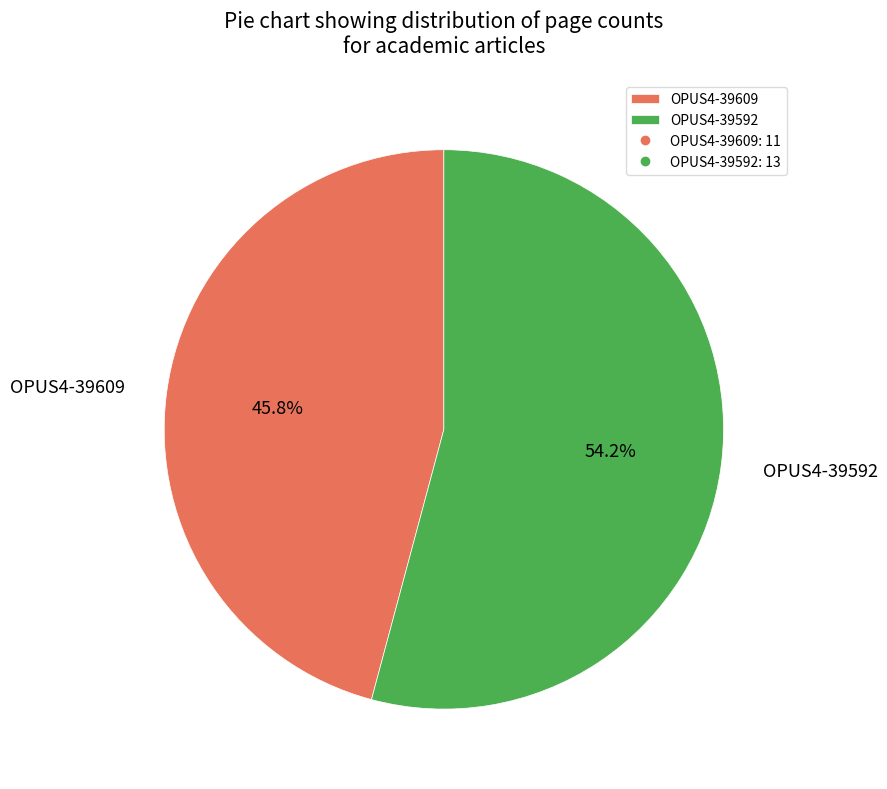

How many segments does this pie chart have?

2